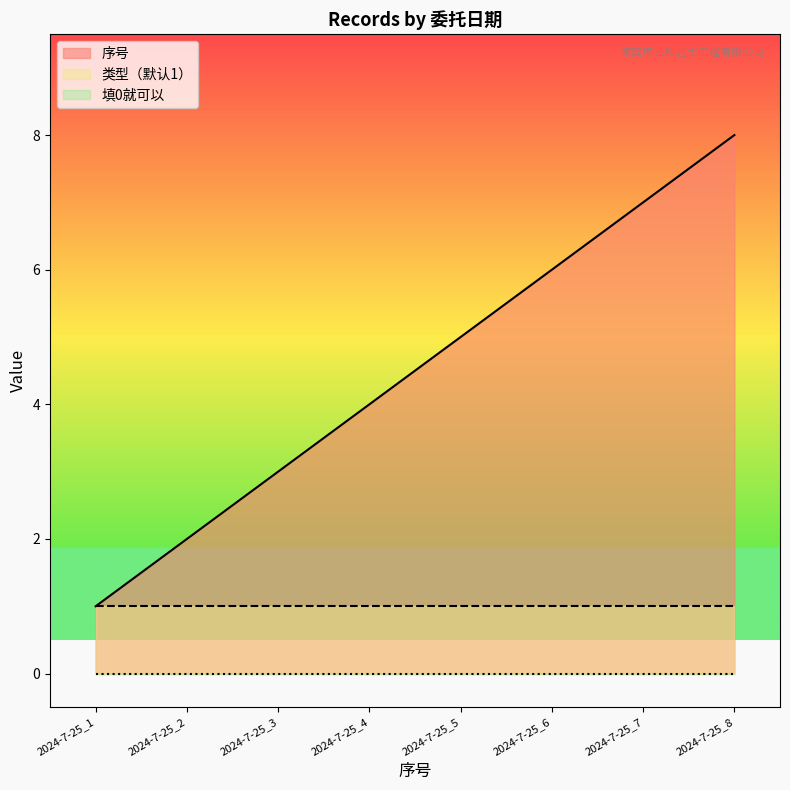

List the series in order of their overall mean, lowest first.

填0就可以, 类型（默认1）, 序号